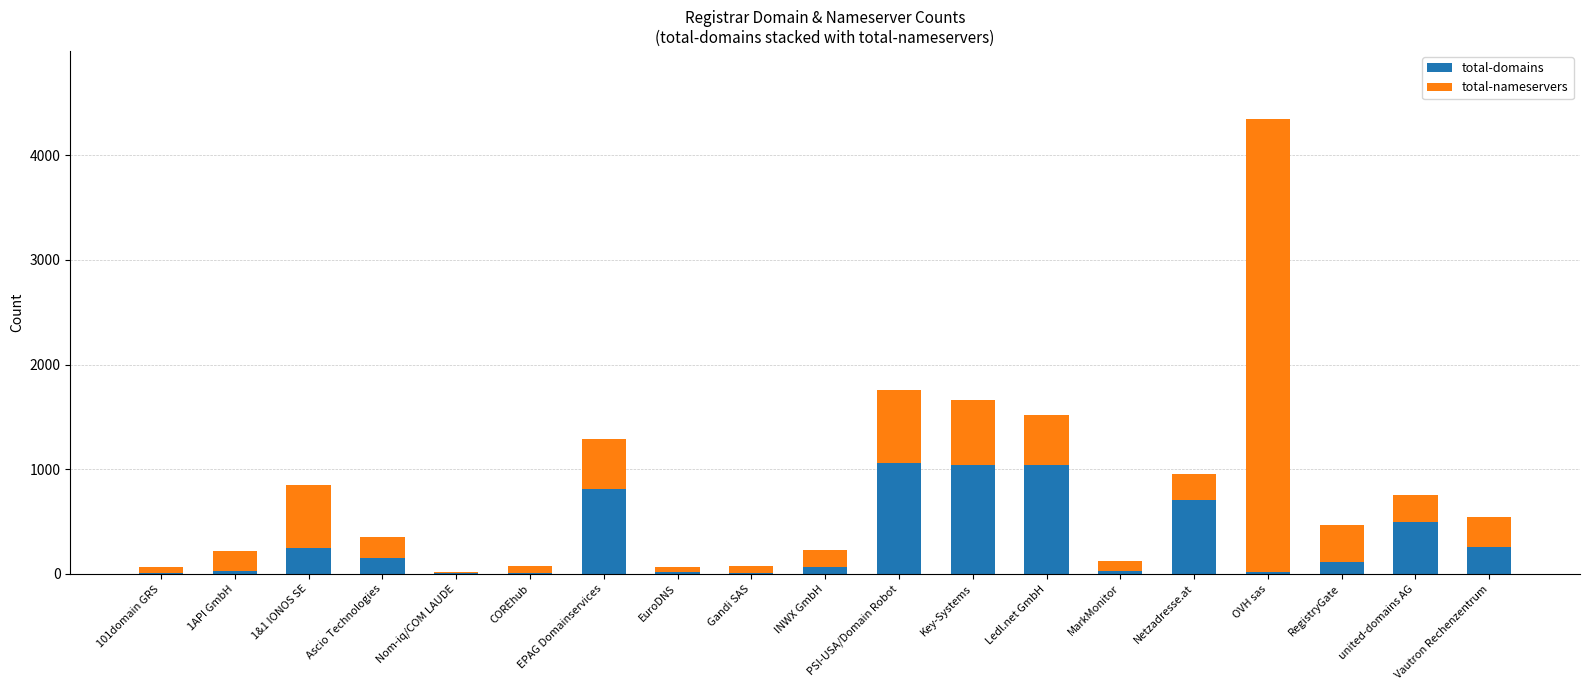

What is the highest value of the total-domains series?

1056